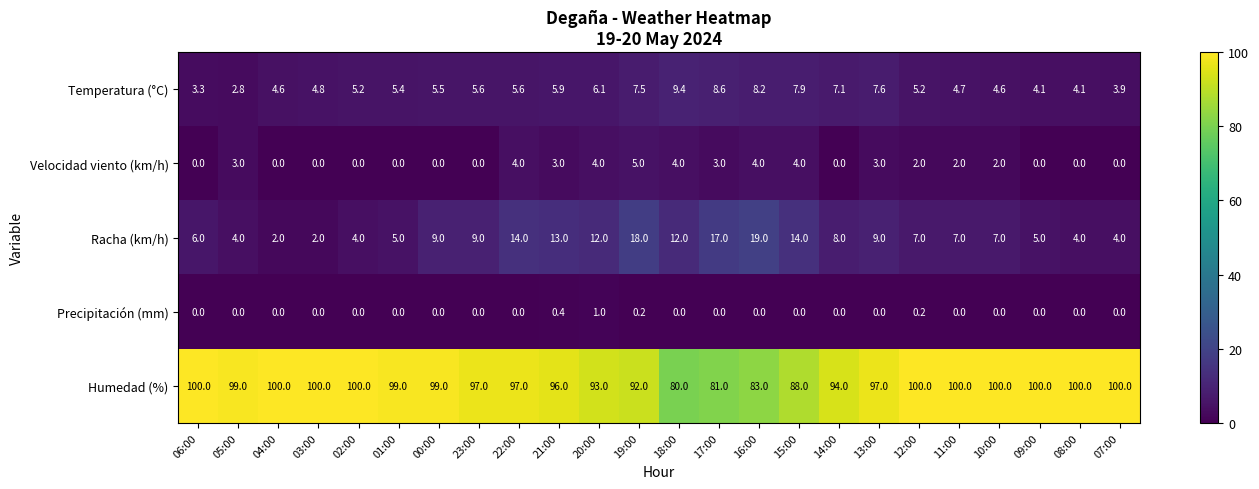

What is the difference between the highest and lowest values at 15:00?

88.0